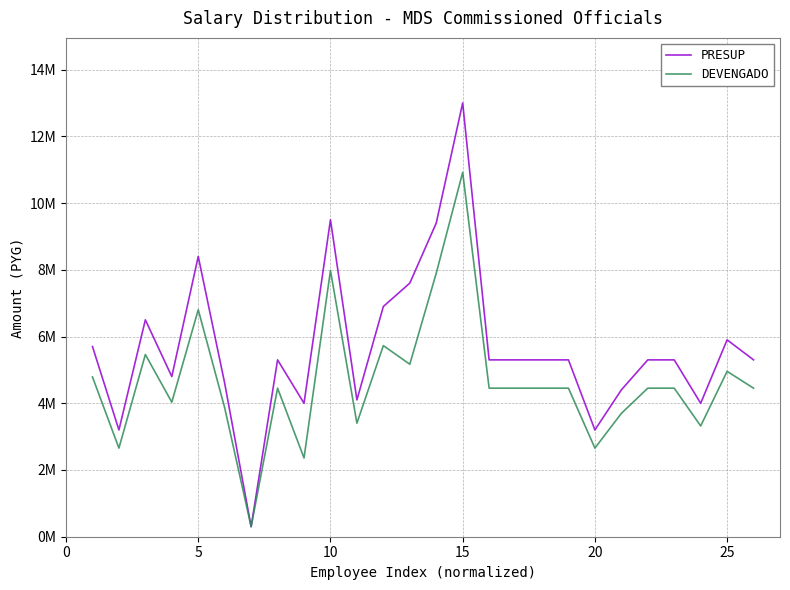

Is this an area chart (filled region under the line)?

No